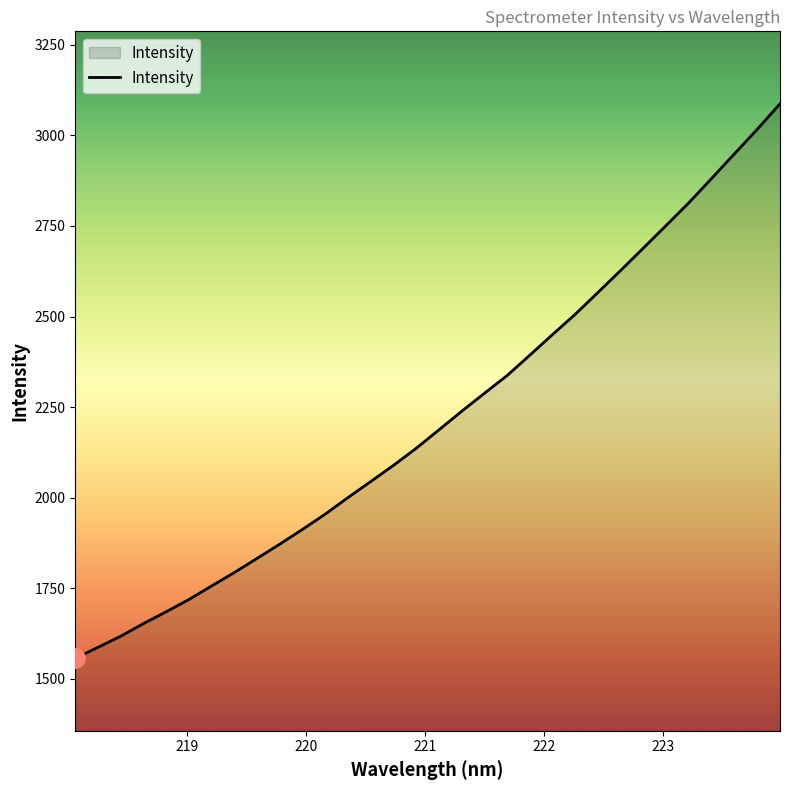

What is the smallest value displayed?

1557.2